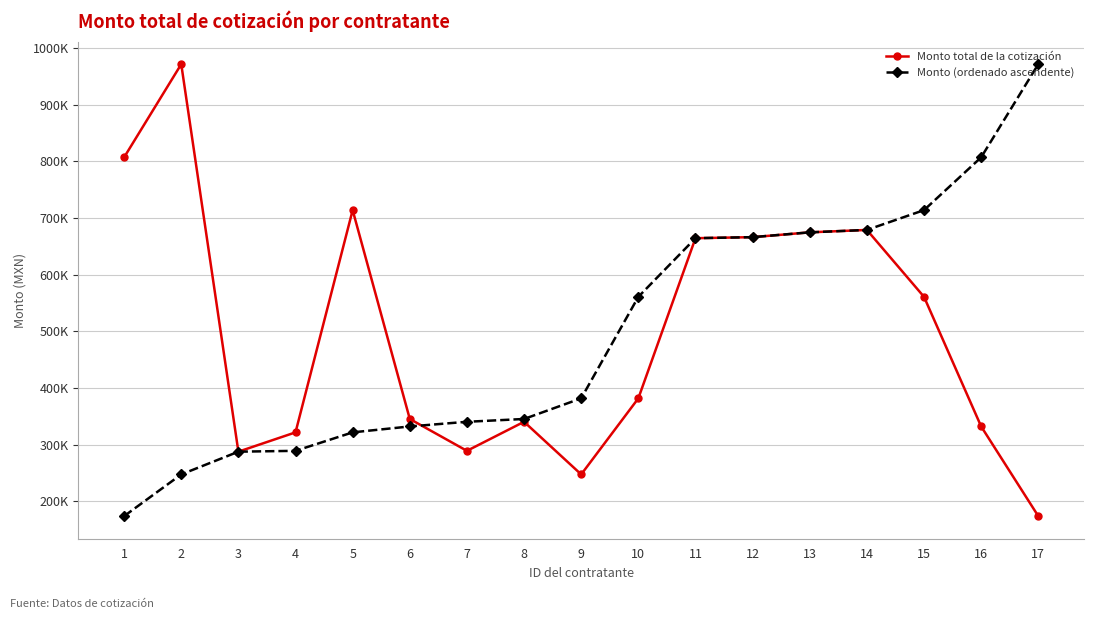

Does the chart have visible grid lines?

Yes